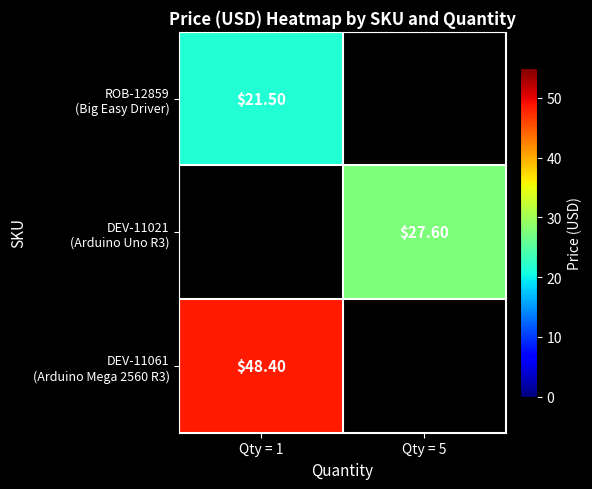

At which label does DEV-11021 (Arduino Uno R3) first exceed 27?

Qty = 5